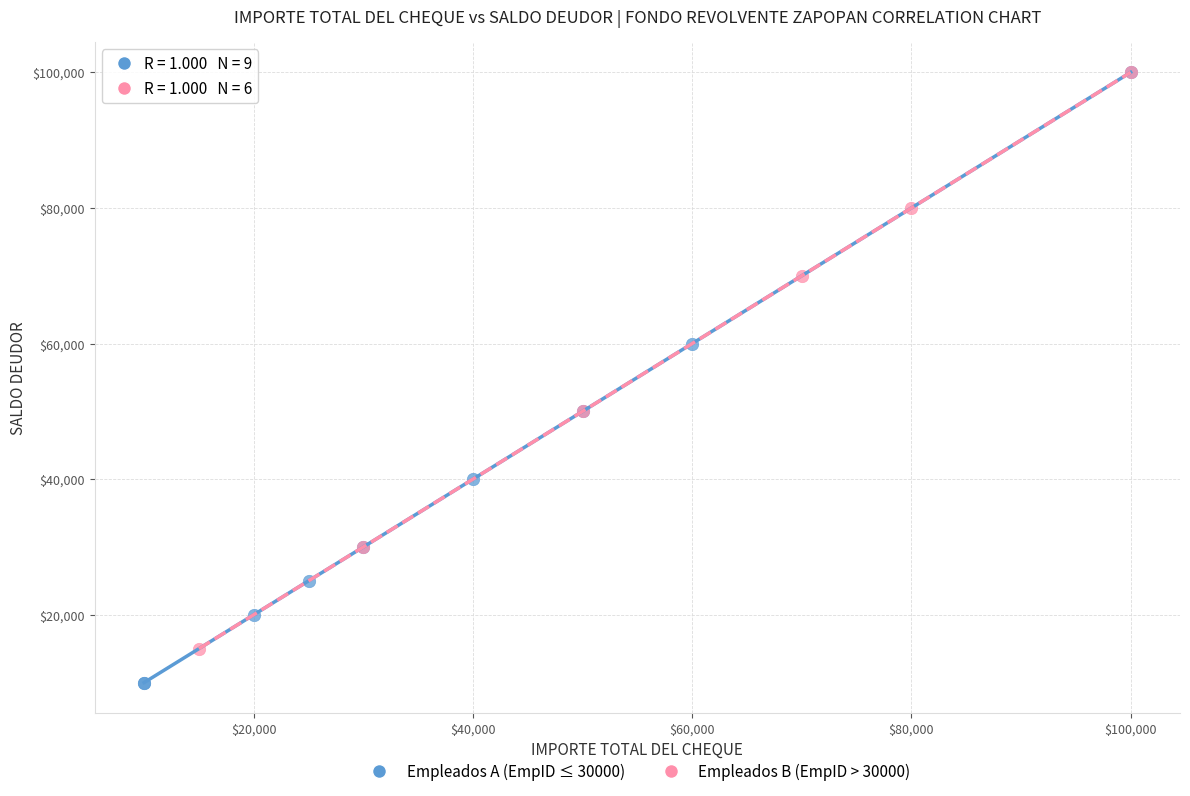

Which series has the largest Y range (max minus min)?

Empleados A (EmpID ≤ 30000)